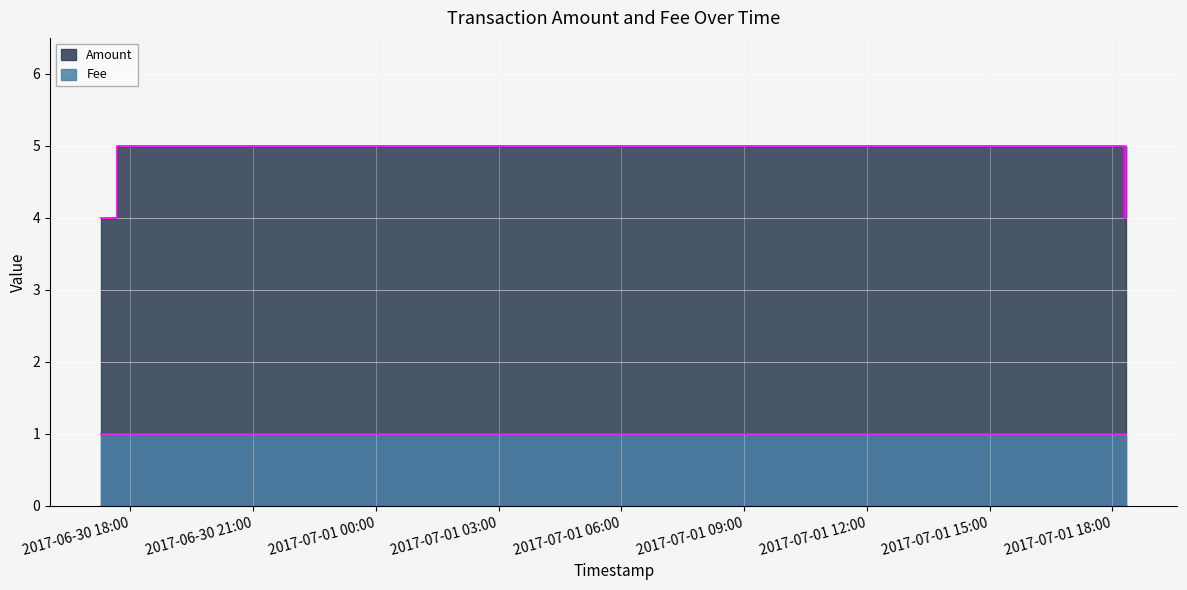

How many points are higher than both their immediate neighbors (excluding endpoints)?

1